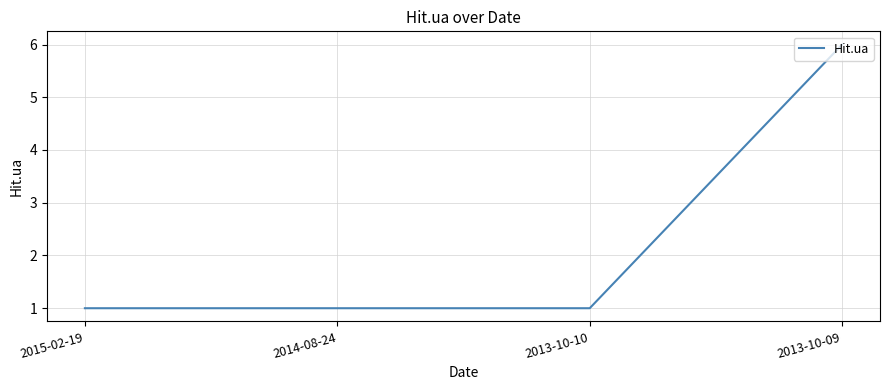

What is the difference between the values at 2013-10-09 and 2015-02-19?

5